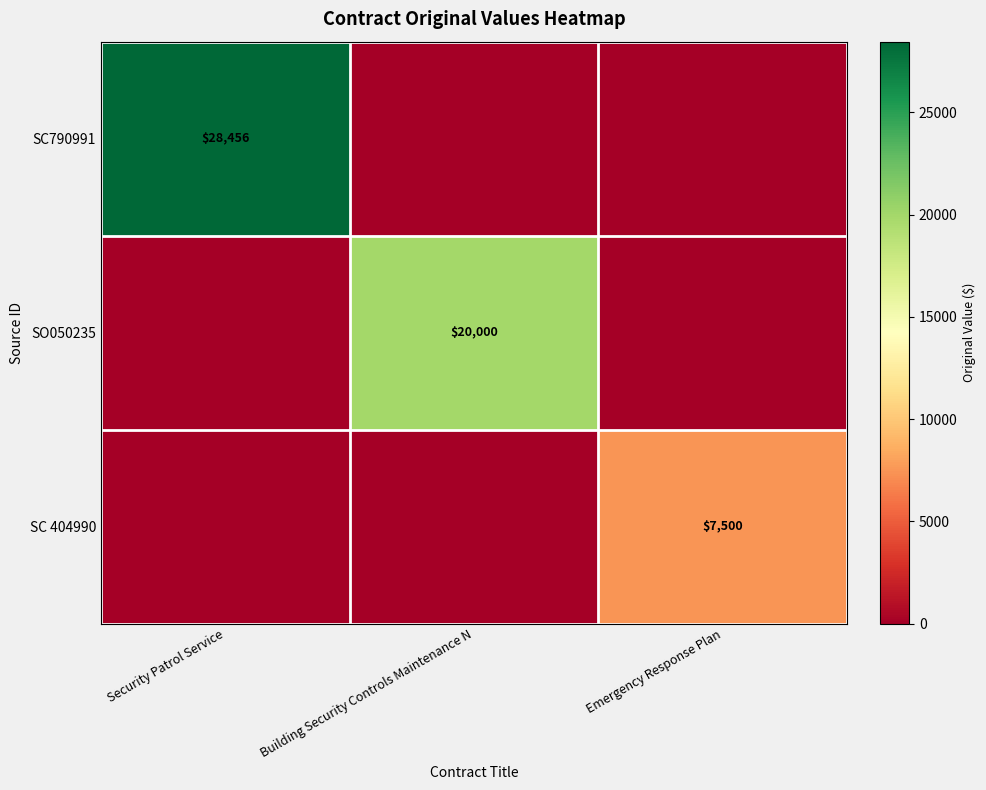

What is the greatest value displayed?

28456